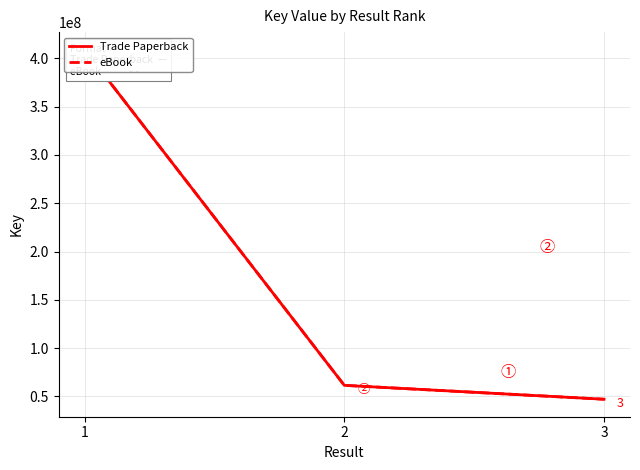

Rank the series at 2 from highest to lowest value.

Trade Paperback, eBook